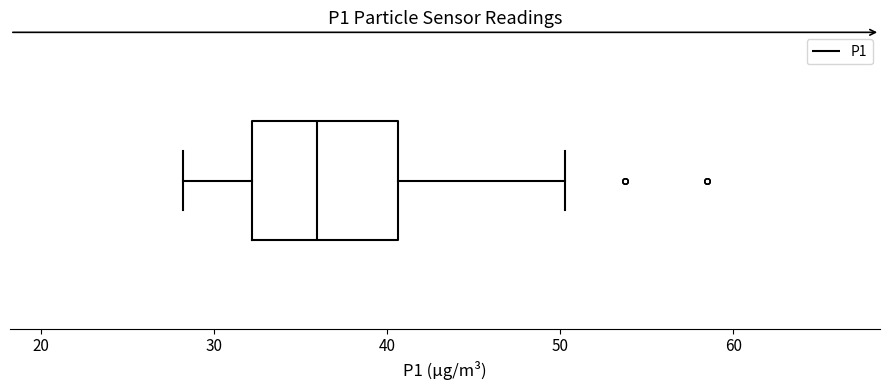

Transcribe this box plot: give where the median line is, the range the box spans, and where the two whiskers end, as read against the x-axis. The values are not printed on the chart, so give them approximately, as read against the axis.

median 36, box 32 to 41, whiskers 28 to 50